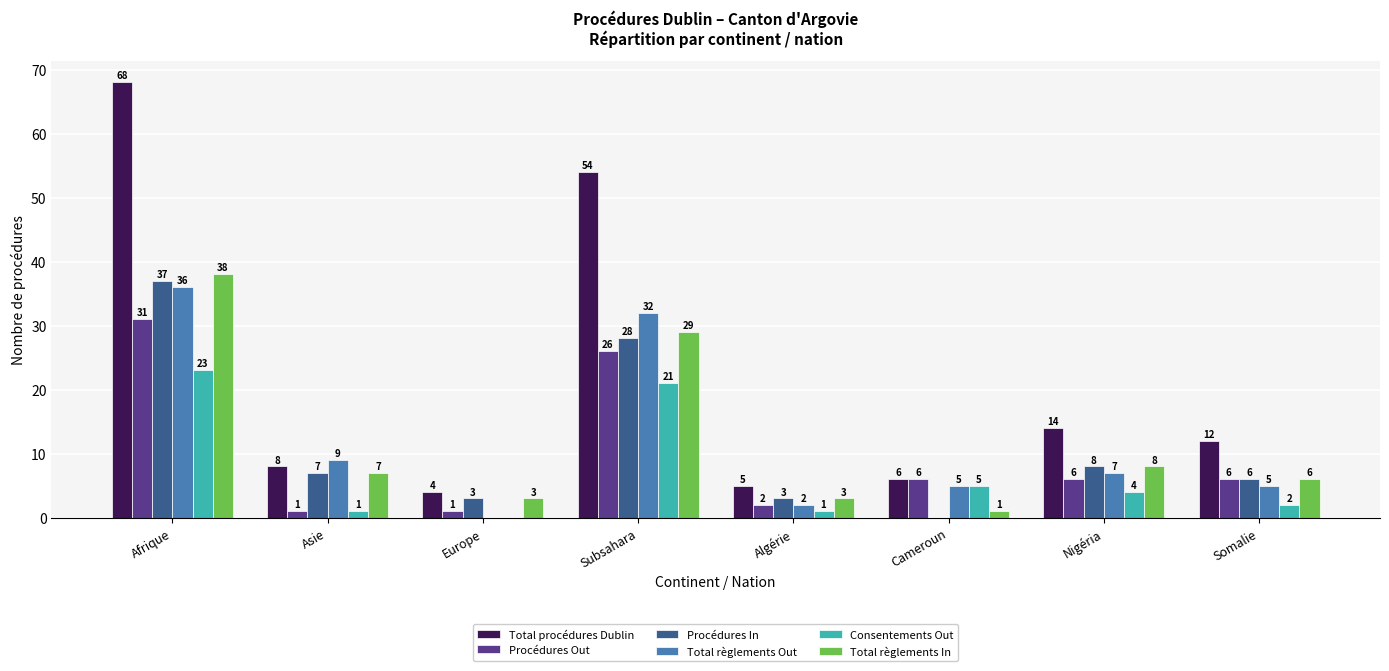

Which series has the largest total across all categories?

Total procédures Dublin